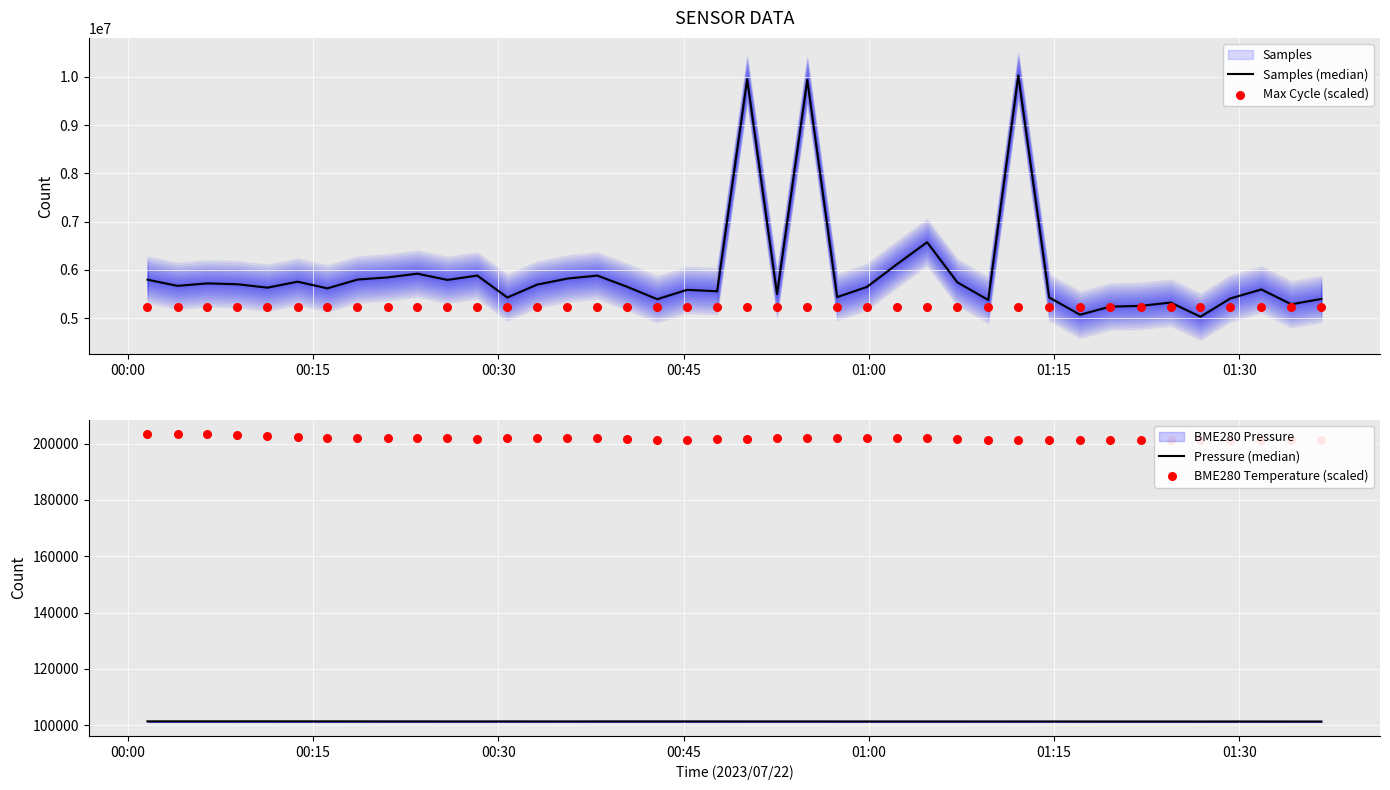

Which series contains the lowest Y value?

Pressure (median)